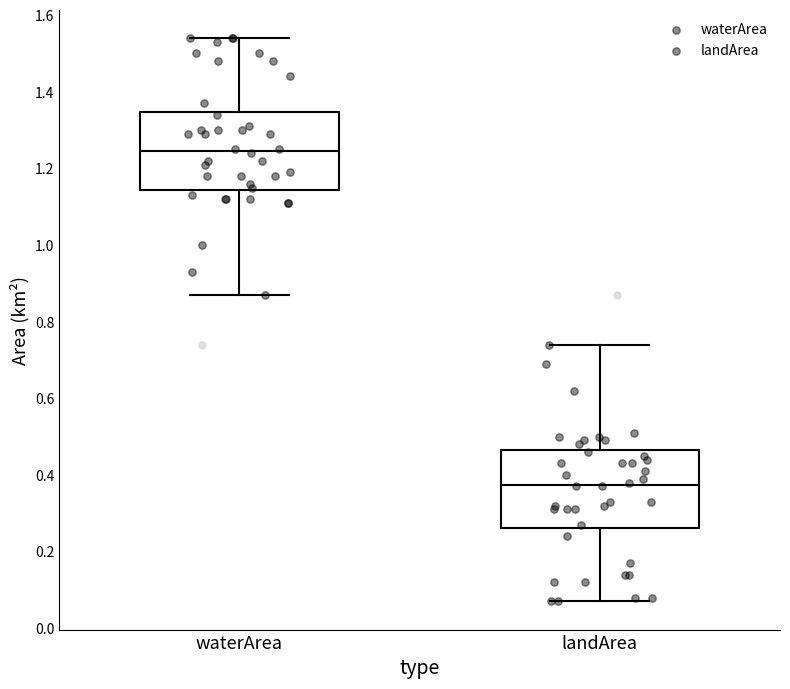

Reading left to right, transcribe this box plot: for each box, give where its median line is, the range the box spans, and where its two whiskers end, as read against the y-axis. The values are not printed on the chart, so give them approximately, as read against the axis.

waterArea: median 1.24, box 1.14 to 1.34, whiskers 0.88 to 1.54
landArea: median 0.38, box 0.26 to 0.46, whiskers 0.08 to 0.74